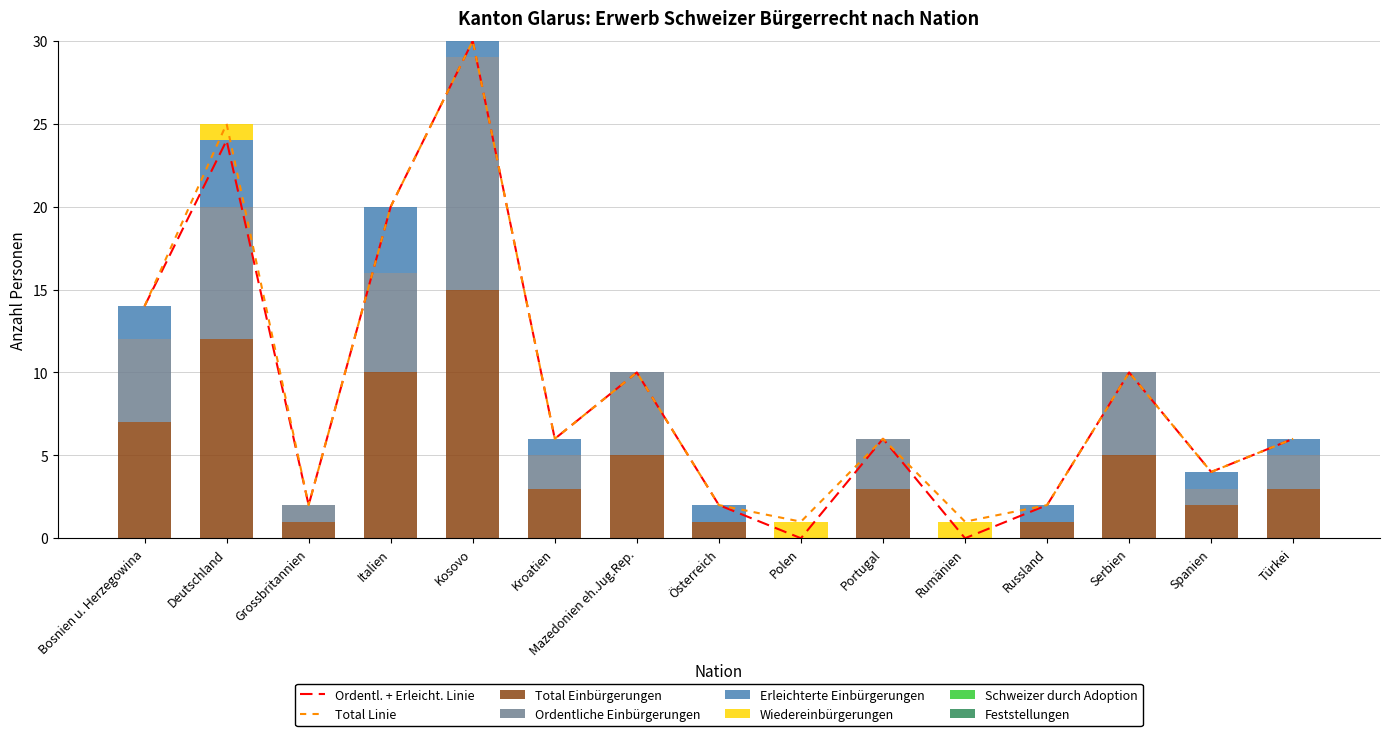

At which label does Ordentliche Einbürgerungen reach its peak?

Kosovo